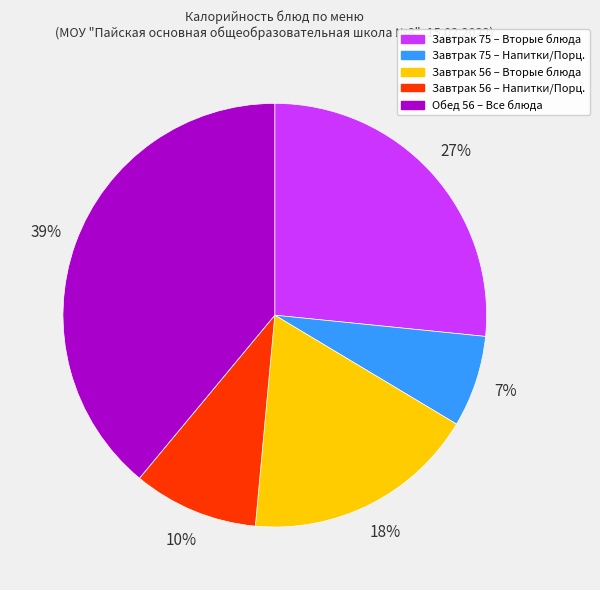

Does any single category account for the majority?

No